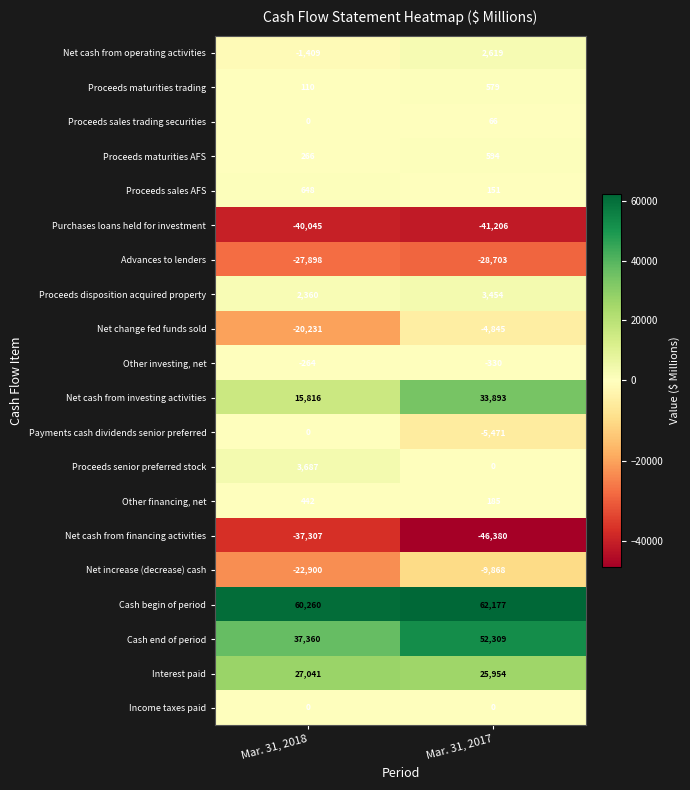

The Net increase (decrease) cash series shows -22900 at Mar. 31, 2018. True or false?

True